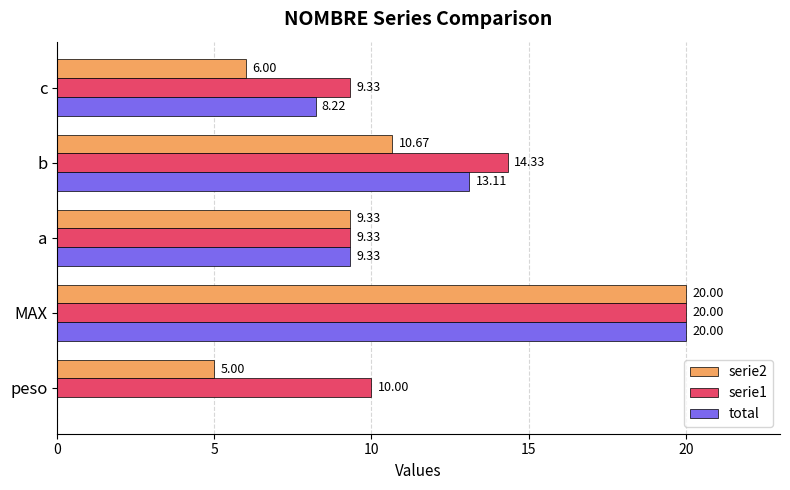

Which series has the largest range (max minus min)?

total